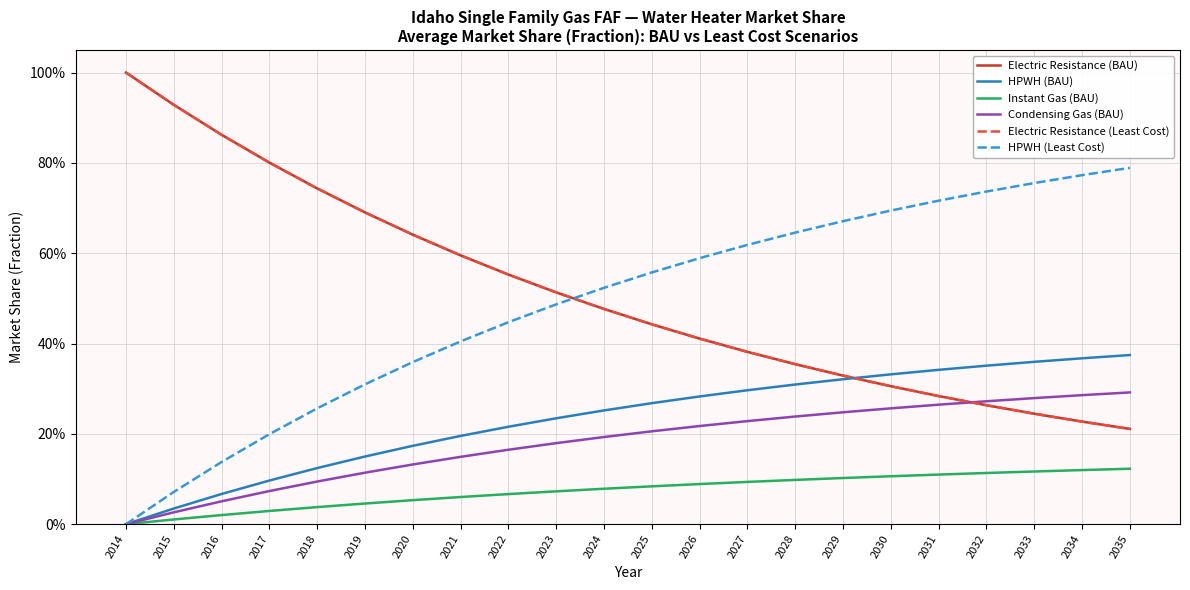

Which series has the largest total across all categories?

Electric Resistance (BAU)